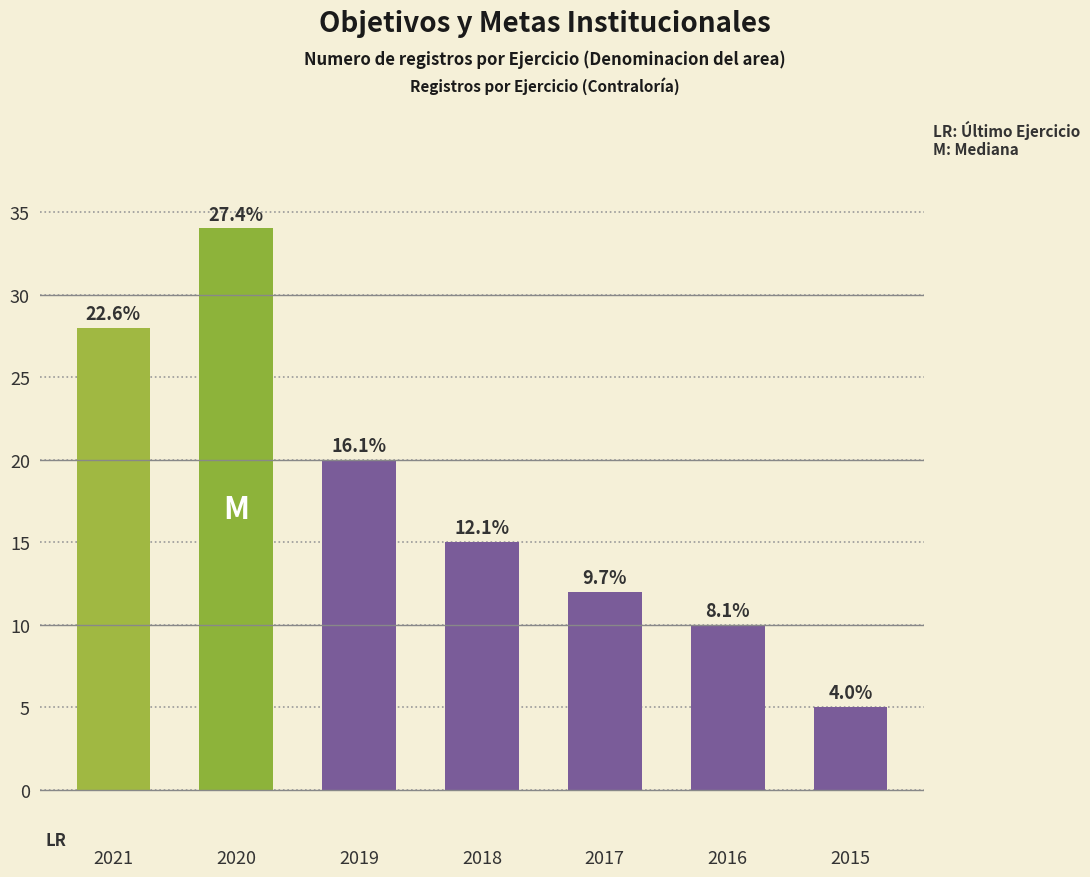

What is the ratio of the value at 2019 to the value at 2020?

0.6